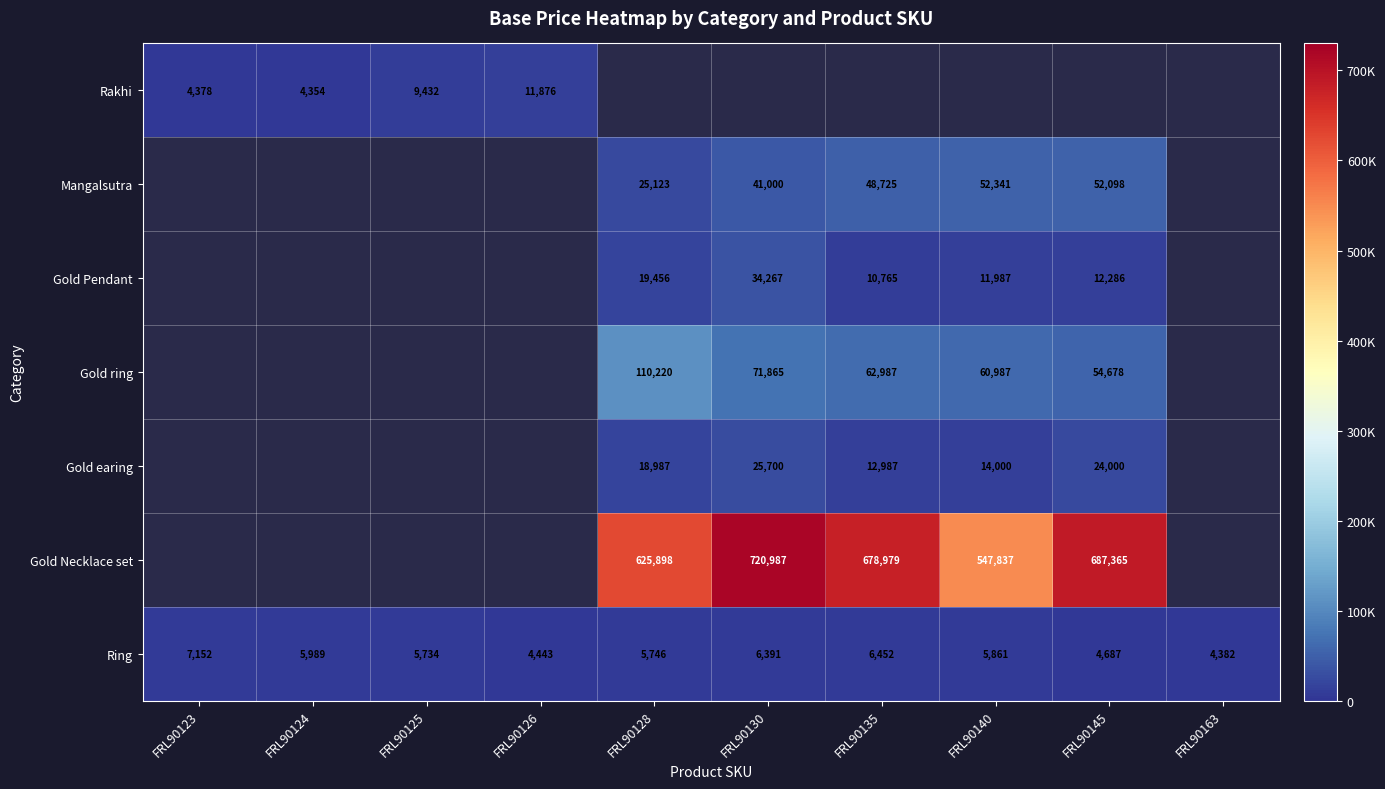

The value of Ring at FRL90135 is 4030. True or false?

False